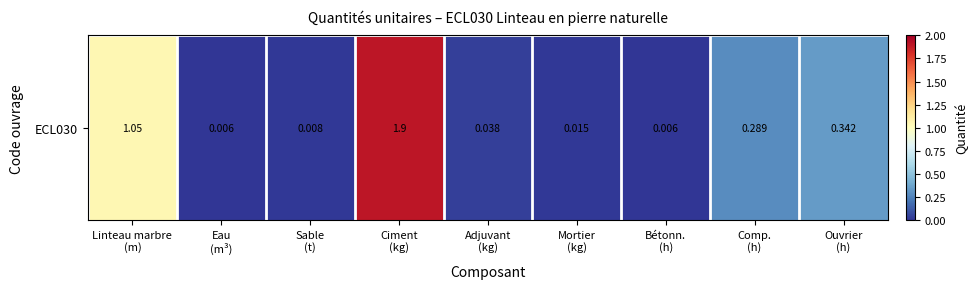

What is the change in value from Mortier
(kg) to Ouvrier
(h)?

+0.3